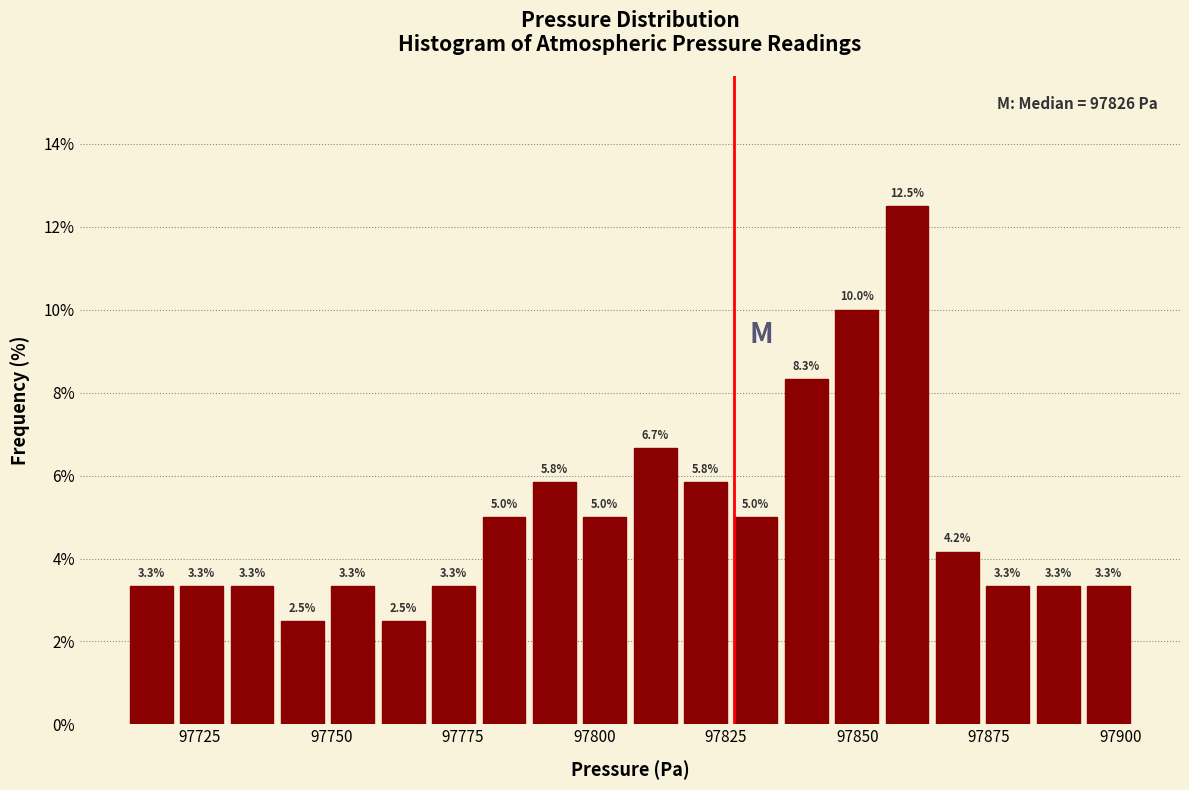

Around what value on the x-axis is the tallest bar? Give the approximate position of its centre, as read against the axis.

97860